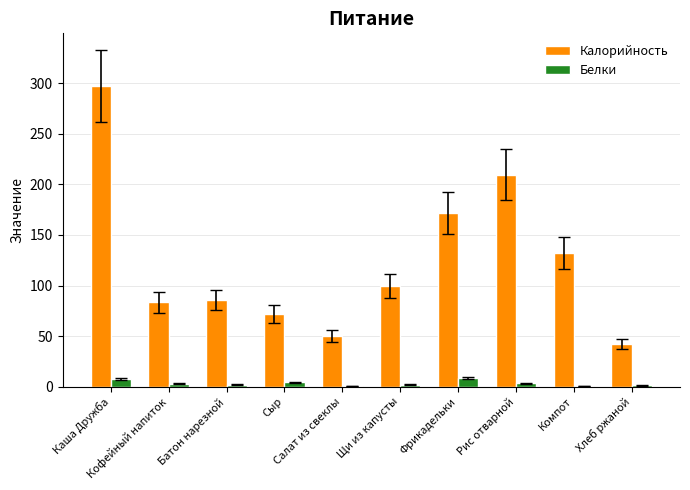

What are all the series names shown in the legend?

Калорийность, Белки